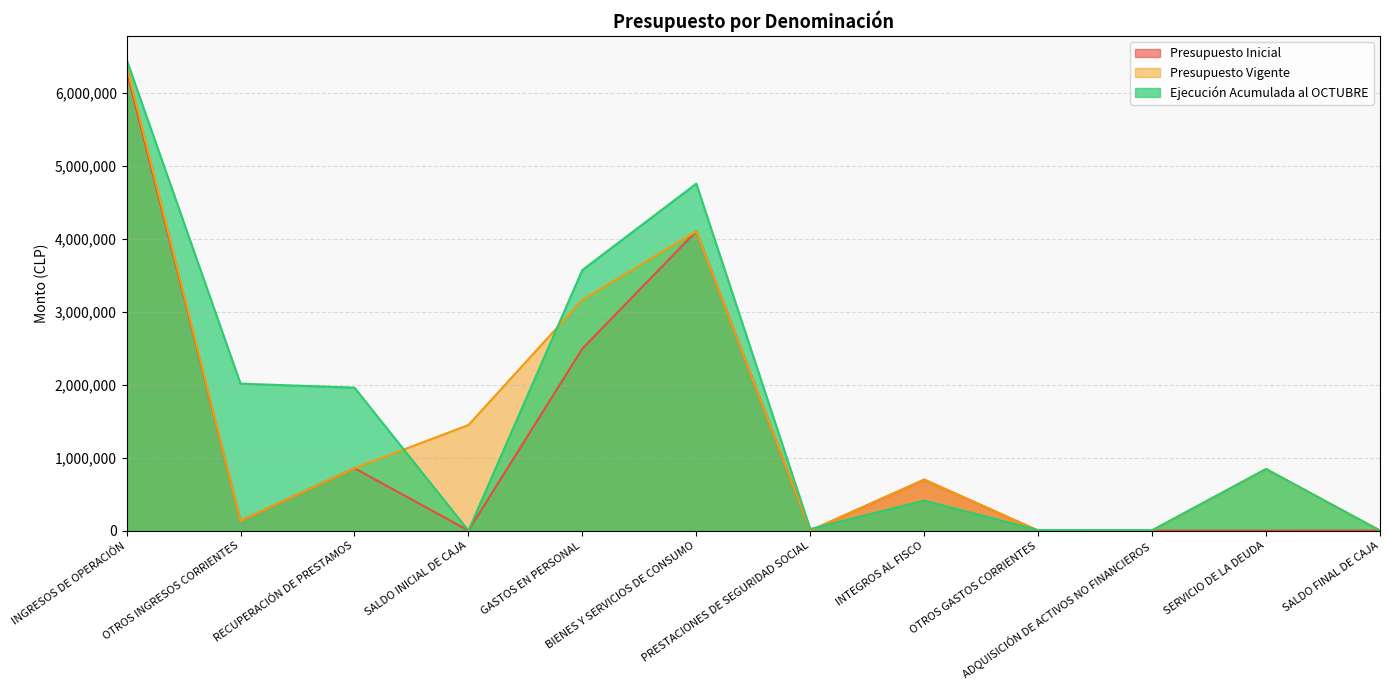

Rank the series by their maximum value, from highest to lowest.

Ejecución Acumulada al OCTUBRE, Presupuesto Vigente, Presupuesto Inicial